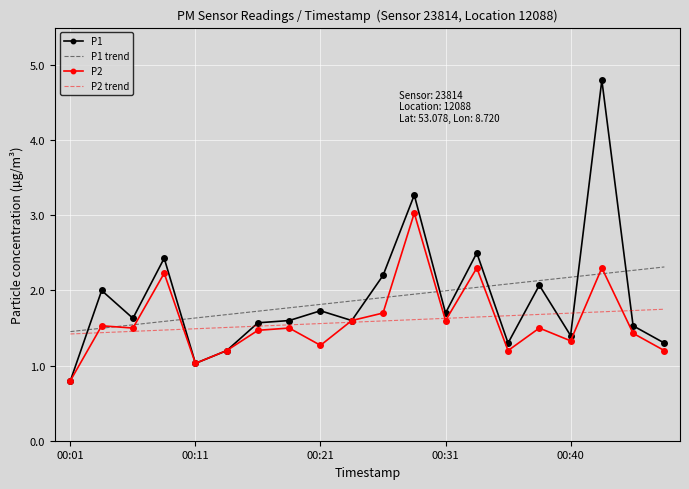

True or false: P2 trend and P2 cross at least once.

True